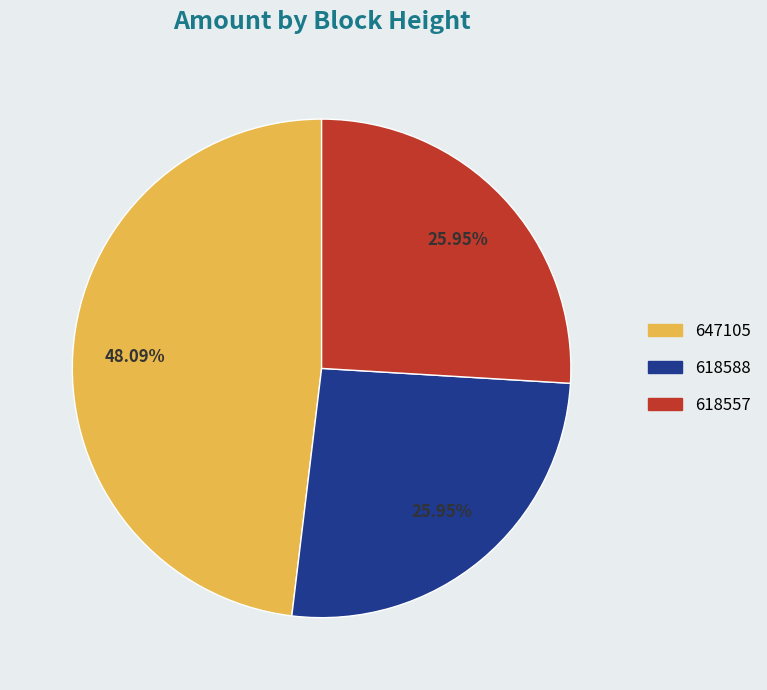

Is there any slice that represents more than half of the pie?

No